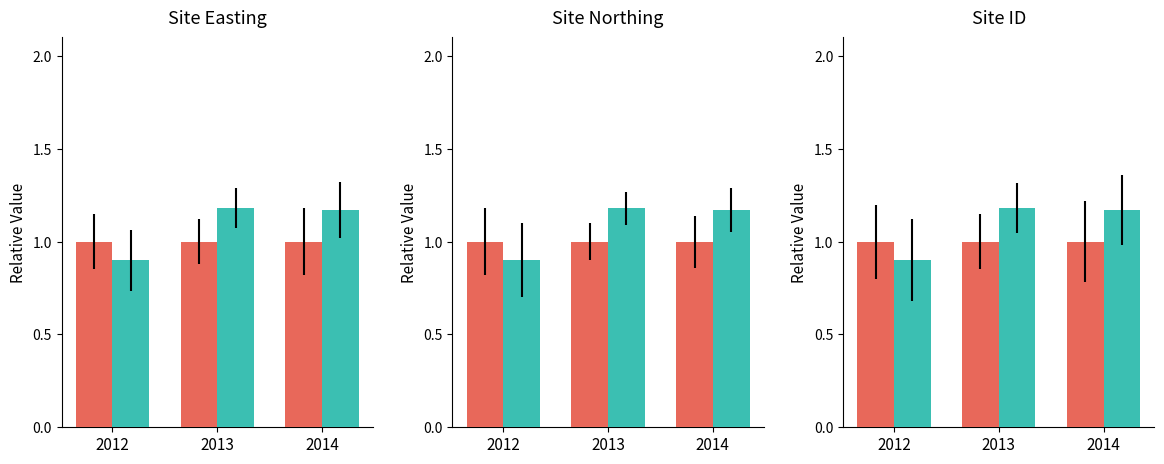

Which label corresponds to the largest value in the chart?

2013